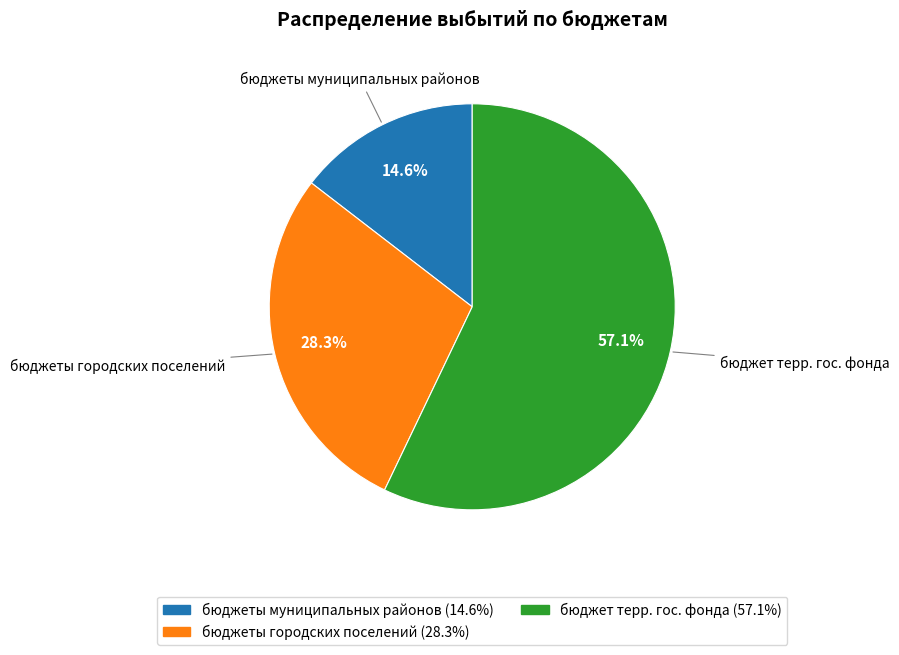

Is there any slice that represents more than half of the pie?

Yes